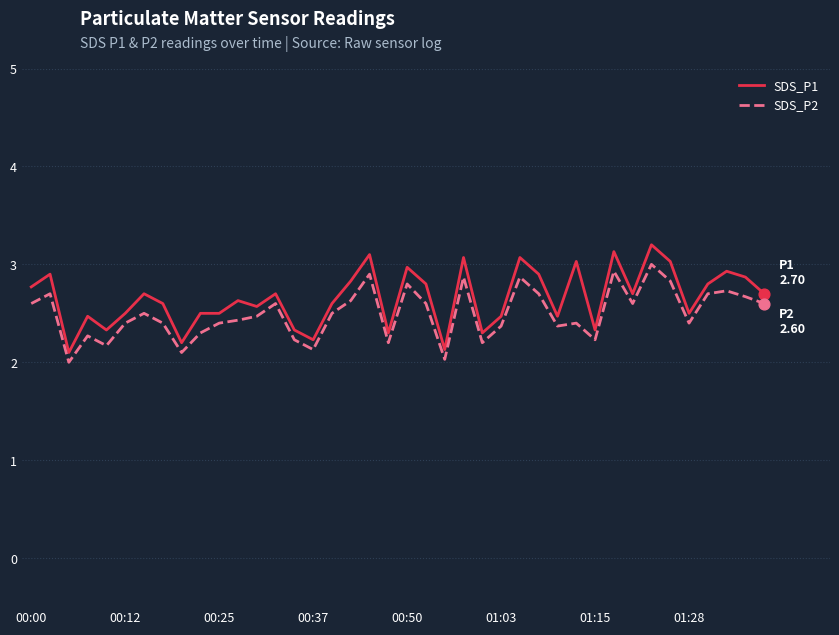

What is the difference between the maximum and minimum values in the SDS_P1 series?

1.1